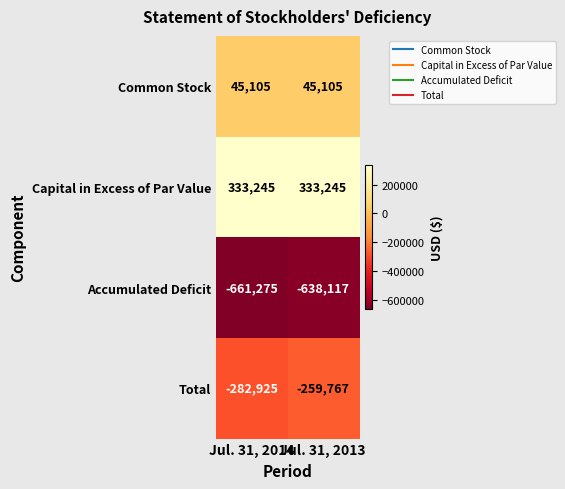

What is the sum of all Capital in Excess of Par Value values?

666490